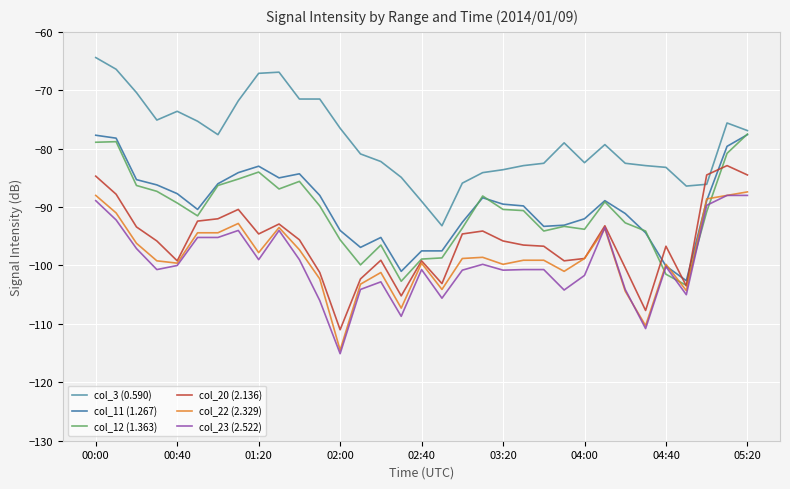

Which series has the largest total across all categories?

col_3 (0.590)